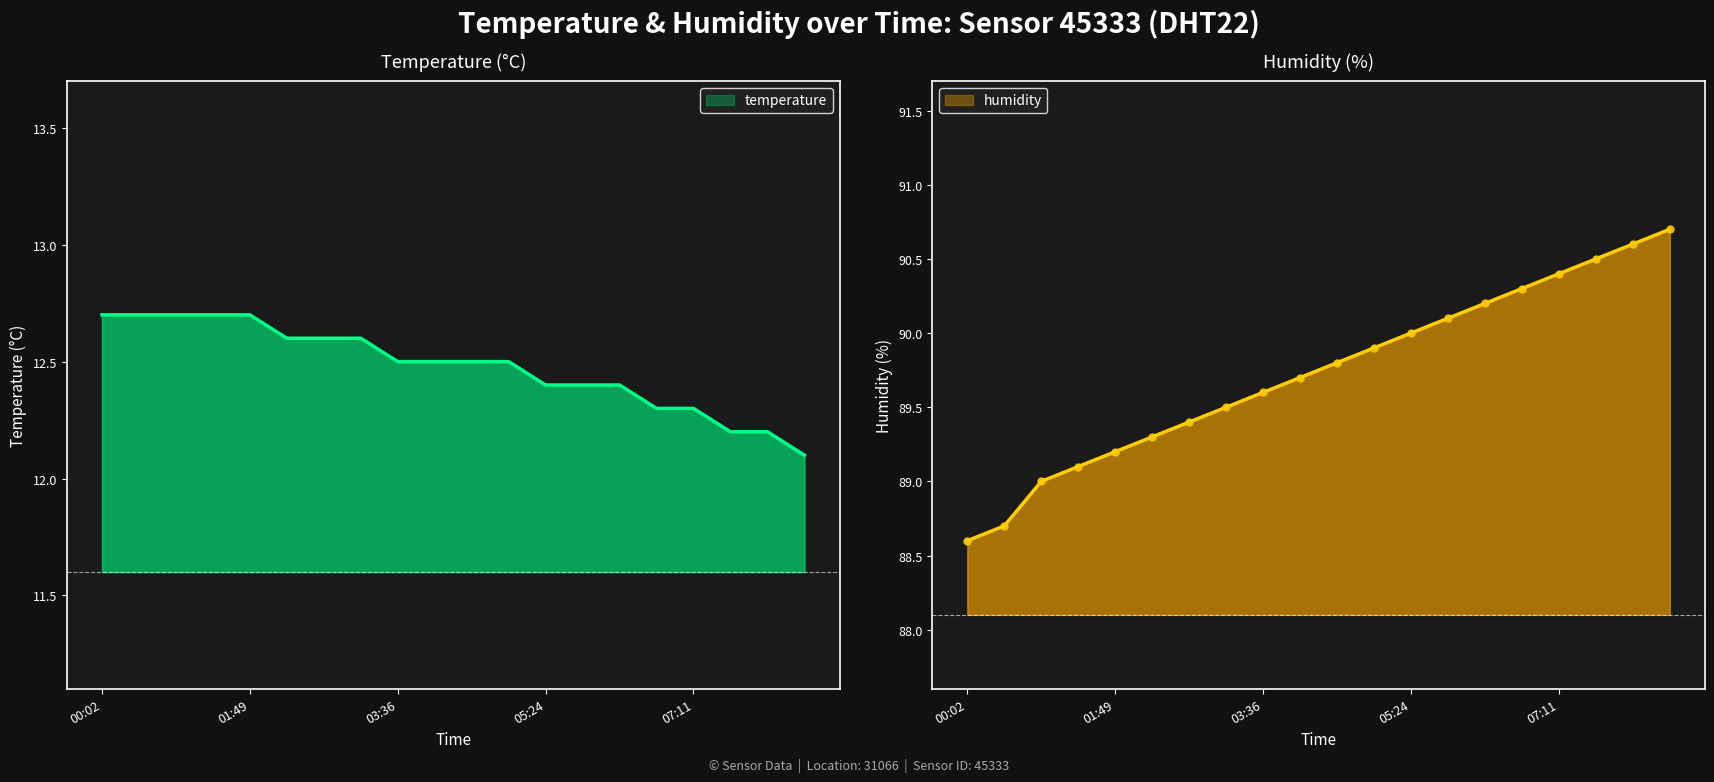

Which label corresponds to the largest value in the chart?

08:31